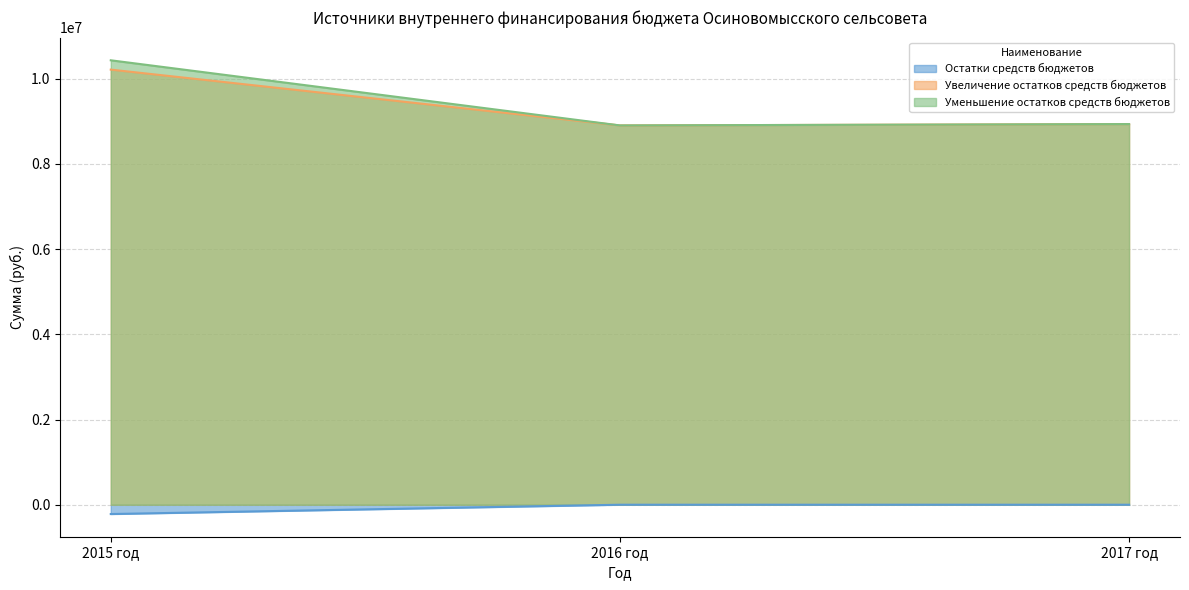

How many values in the Уменьшение остатков средств бюджетов series are below 8937150?

1